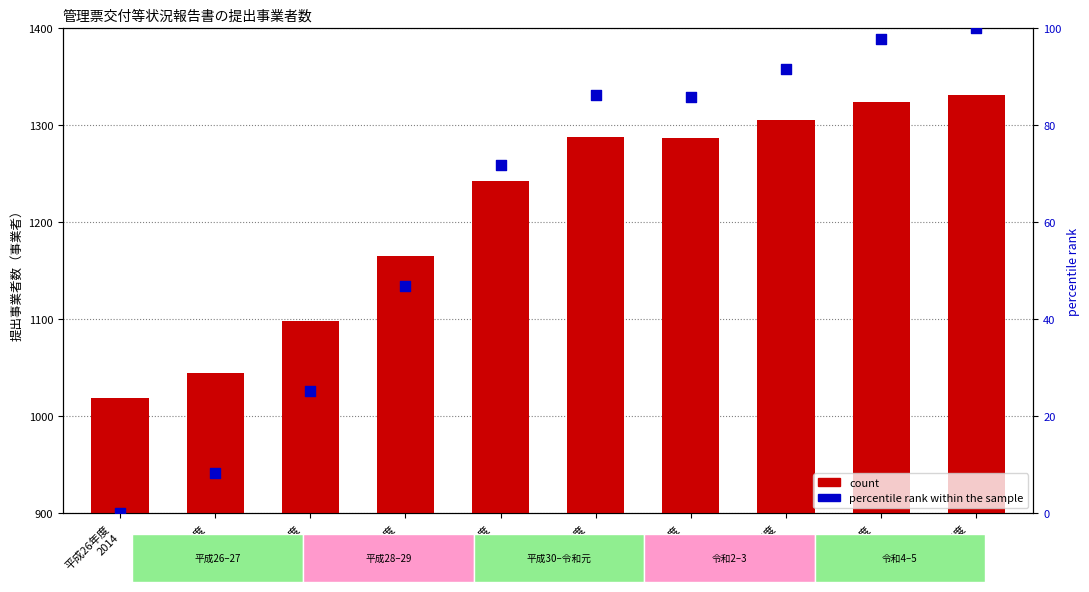

Which series reaches the minimum Y coordinate?

percentile rank within the sample